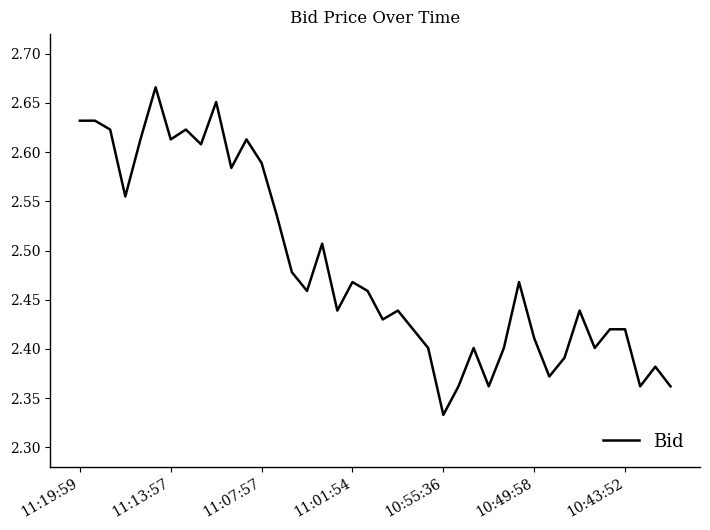

What is the difference between the maximum and minimum values?

0.3